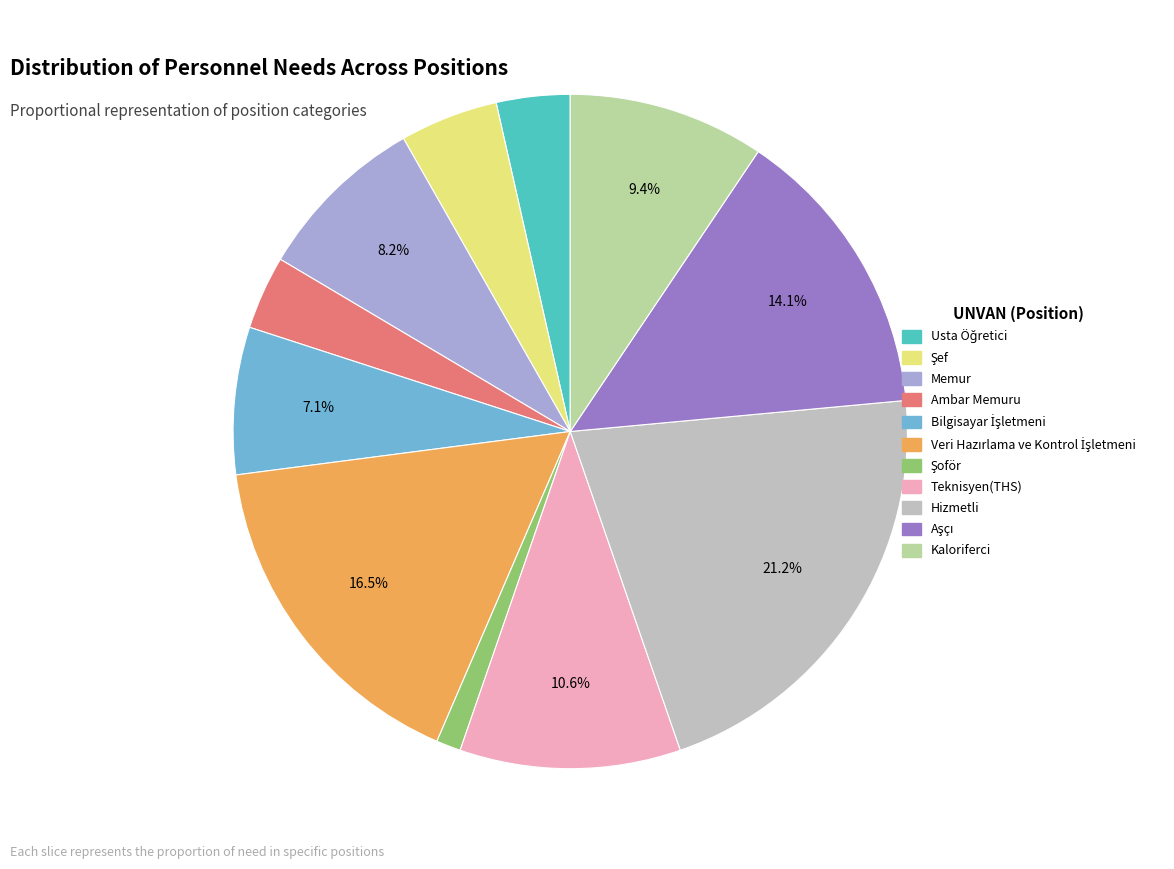

Which slice is the largest?

Hizmetli